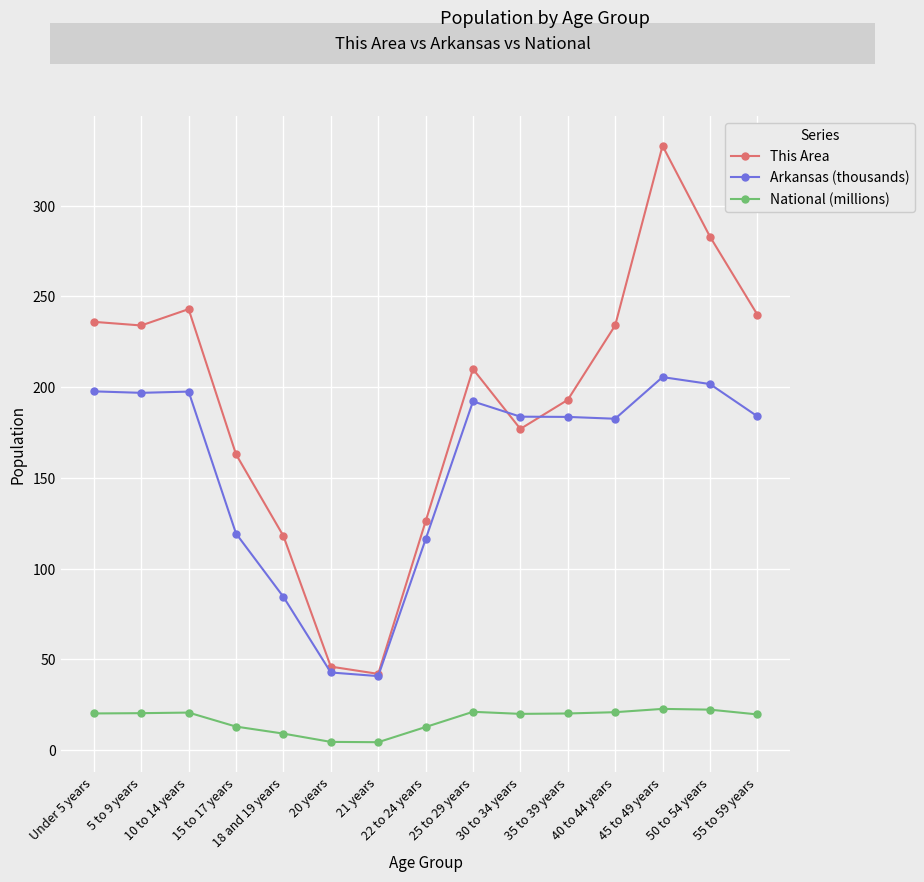

True or false: This Area and National (millions) cross at least once.

False